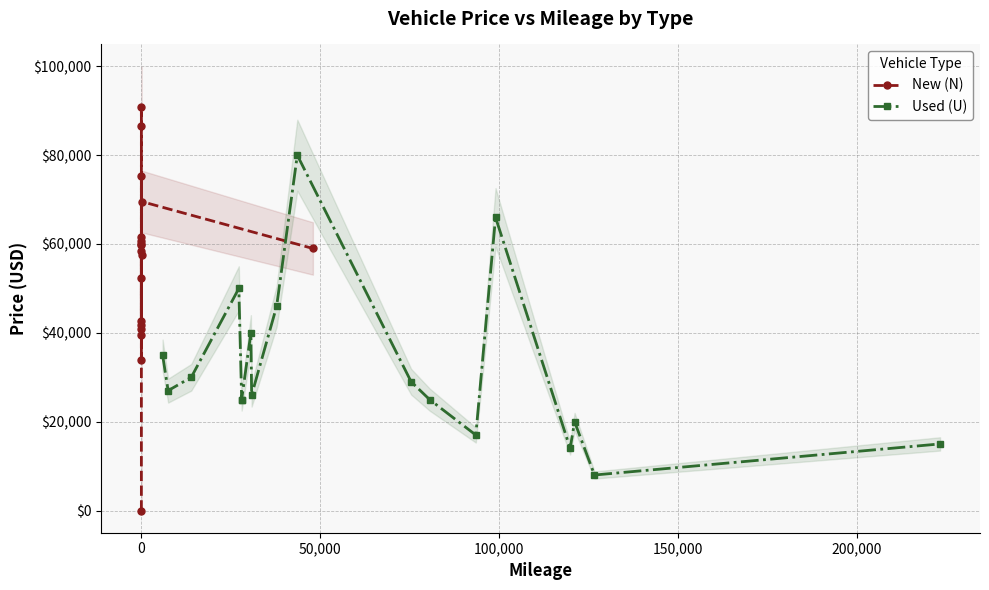

What is the maximum value shown in the chart?

90849